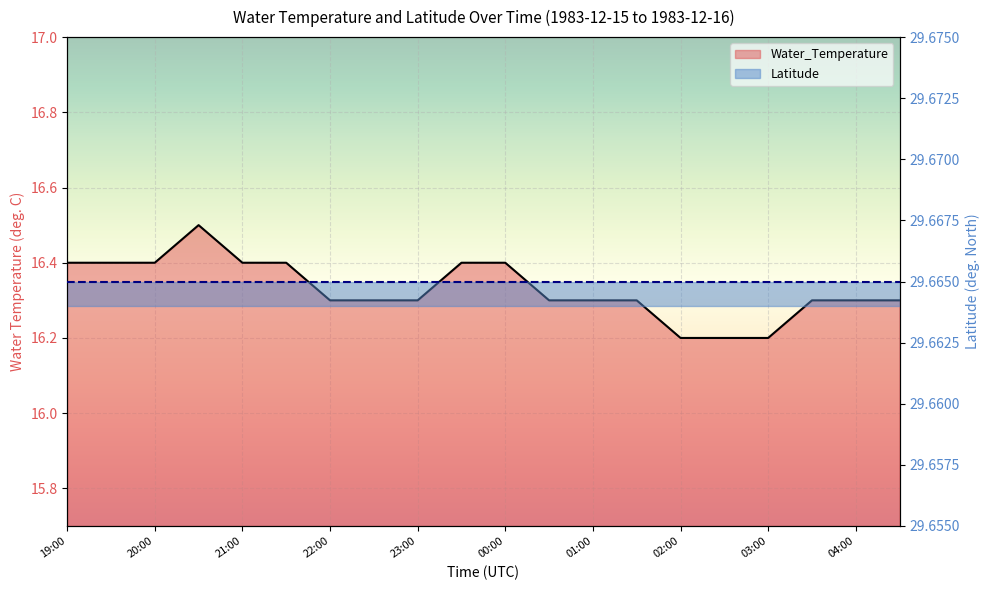

The value at 01:00 is 22.5. True or false?

False